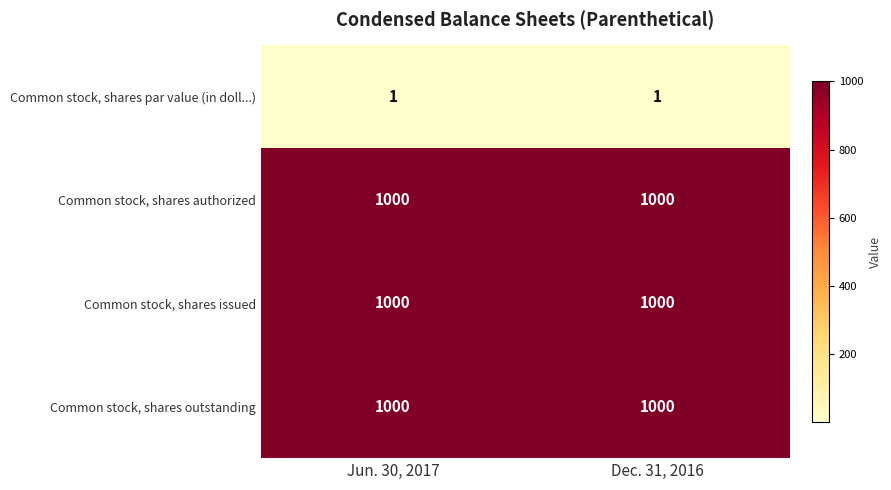

Is it true that Common stock, shares outstanding equals 400 at Jun. 30, 2017?

False